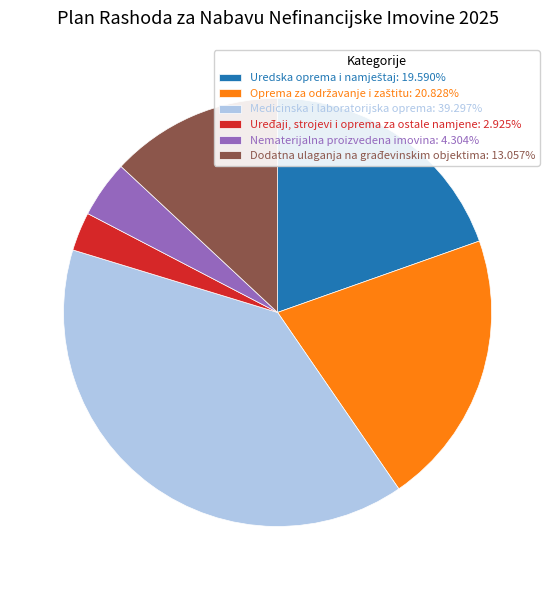

Is there any slice that represents more than half of the pie?

No